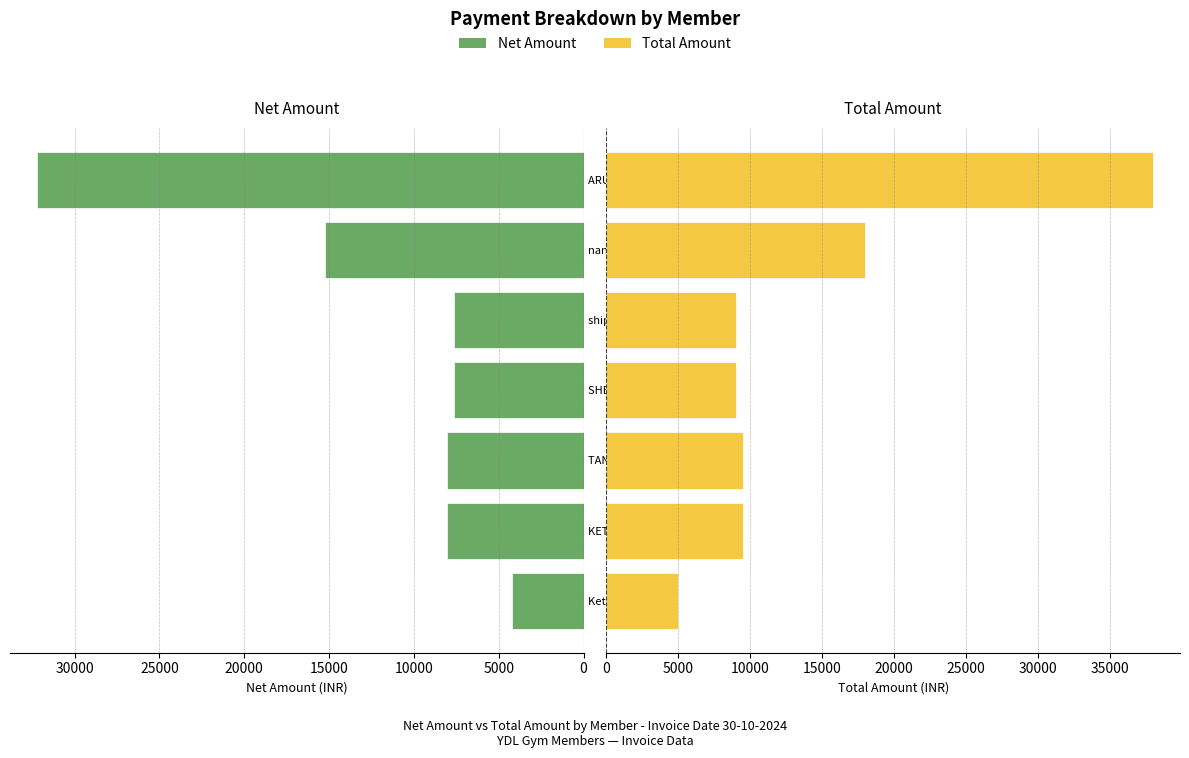

At Ketan Sawant, list the series in order from largest to smallest.

Total Amount, Net Amount